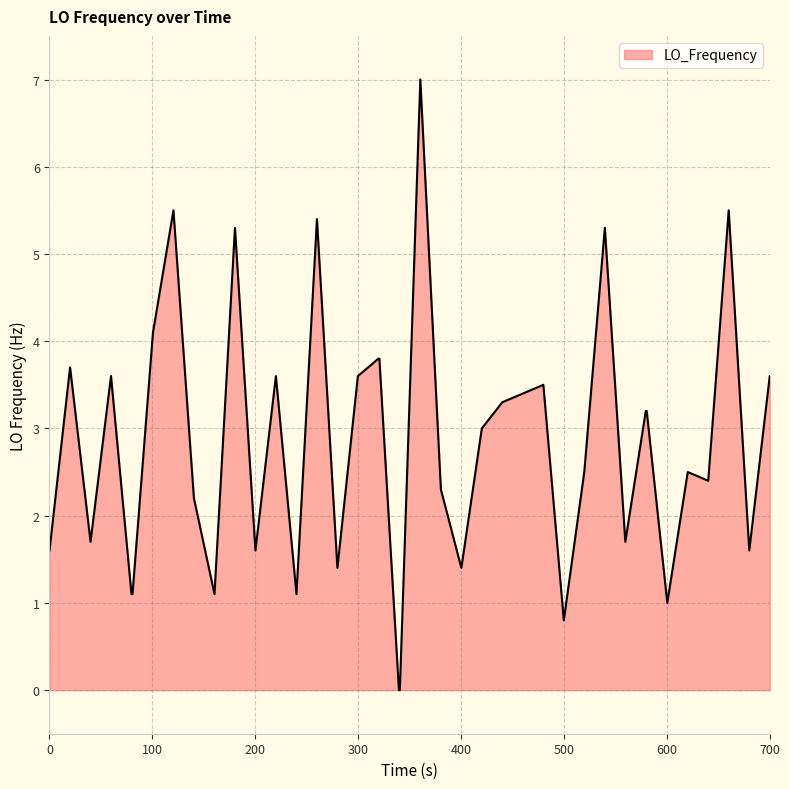

What is the difference between the second highest and second lowest values?

5.5